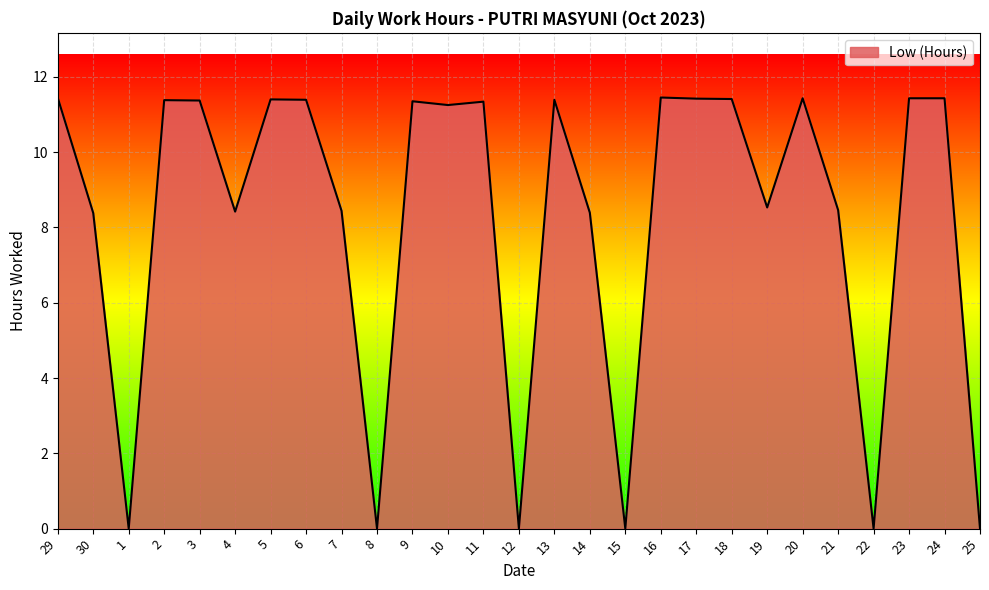

What is the difference between the values at 6 and 22?

11.4